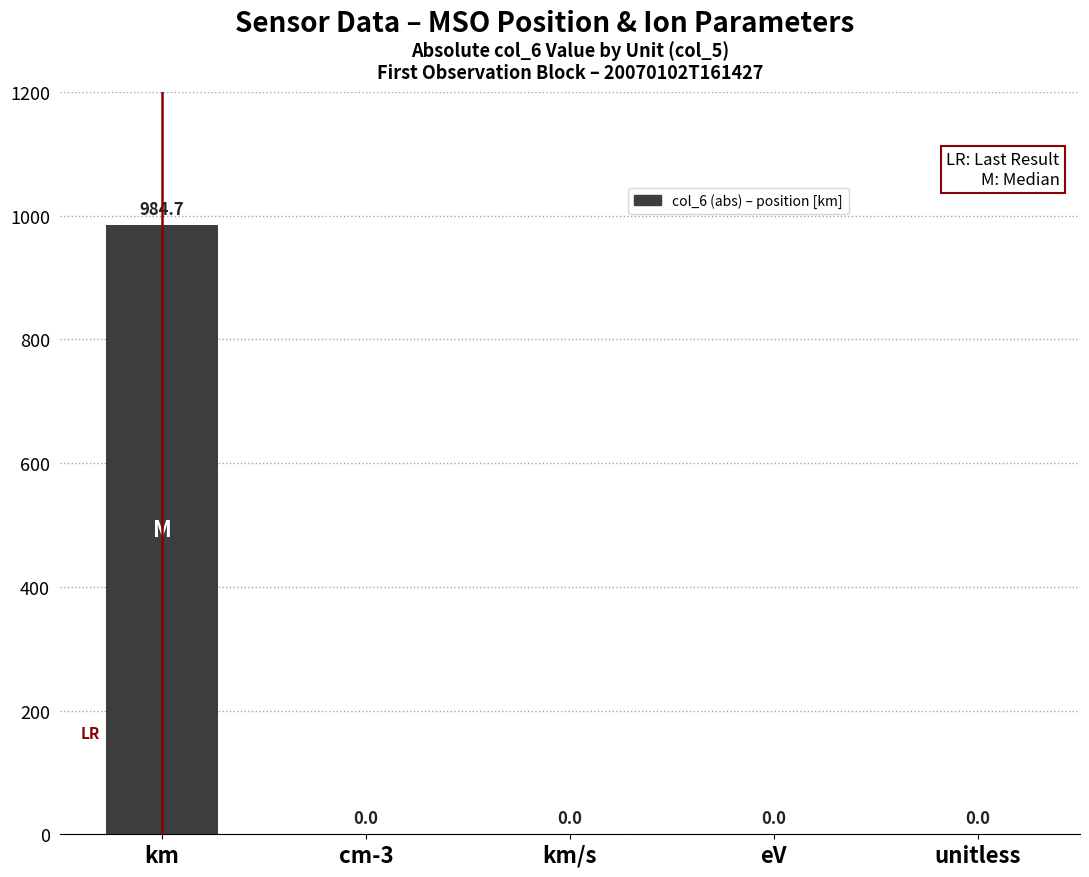

What is the change in value from km to unitless?

-984.7